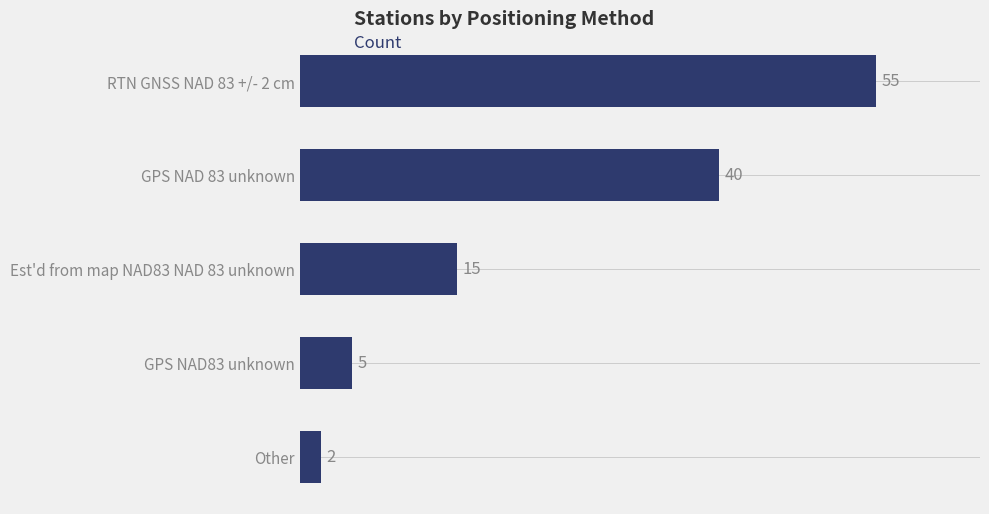

What is the ratio of the value at RTN GNSS NAD 83 +/- 2 cm to the value at GPS NAD83 unknown?

11.0